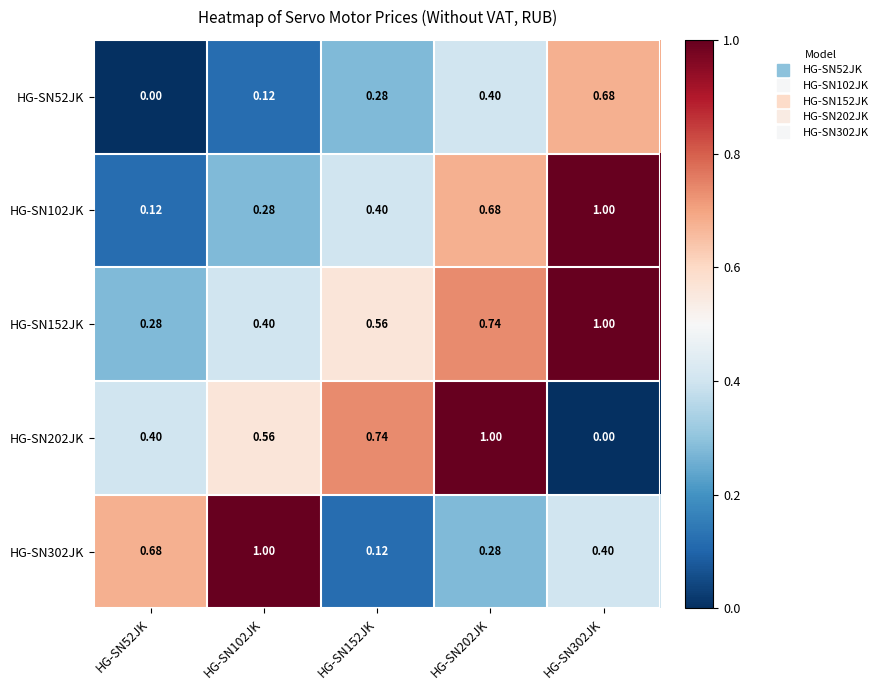

Is the value of HG-SN102JK at HG-SN102JK greater than the value of HG-SN52JK at HG-SN302JK?

No